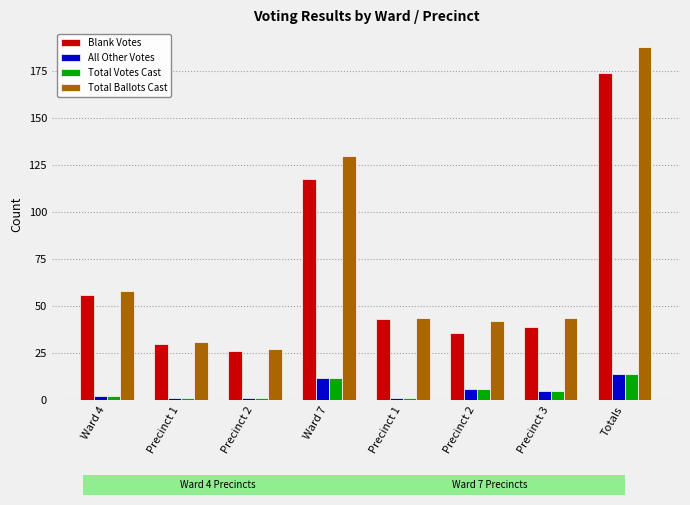

What are all the series names shown in the legend?

Blank Votes, All Other Votes, Total Votes Cast, Total Ballots Cast